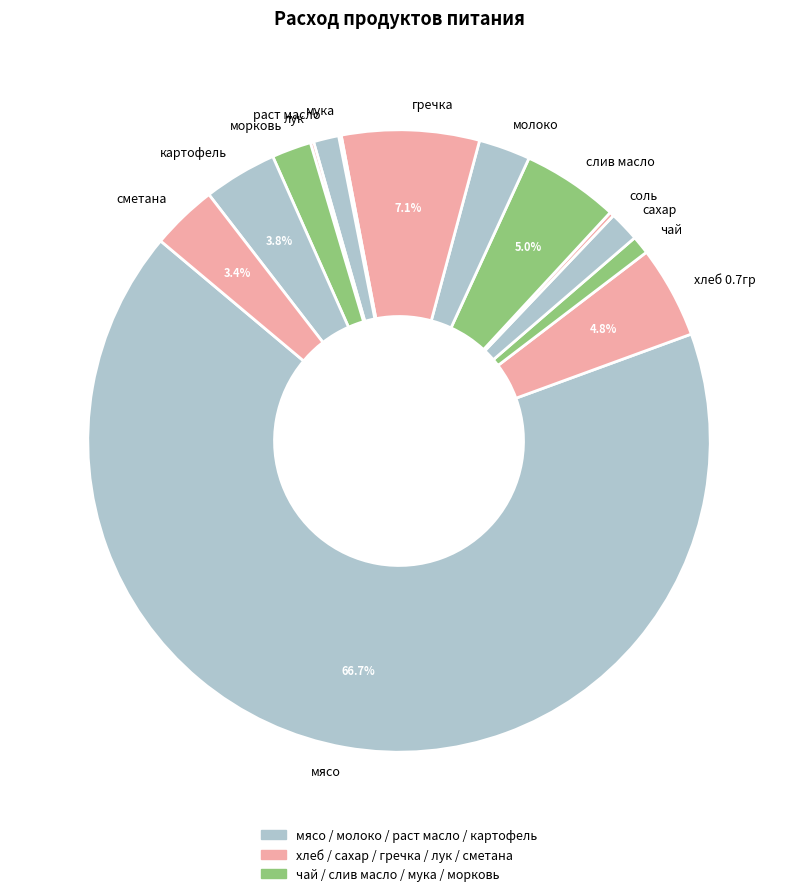

Between мясо and чай, which is larger?

мясо